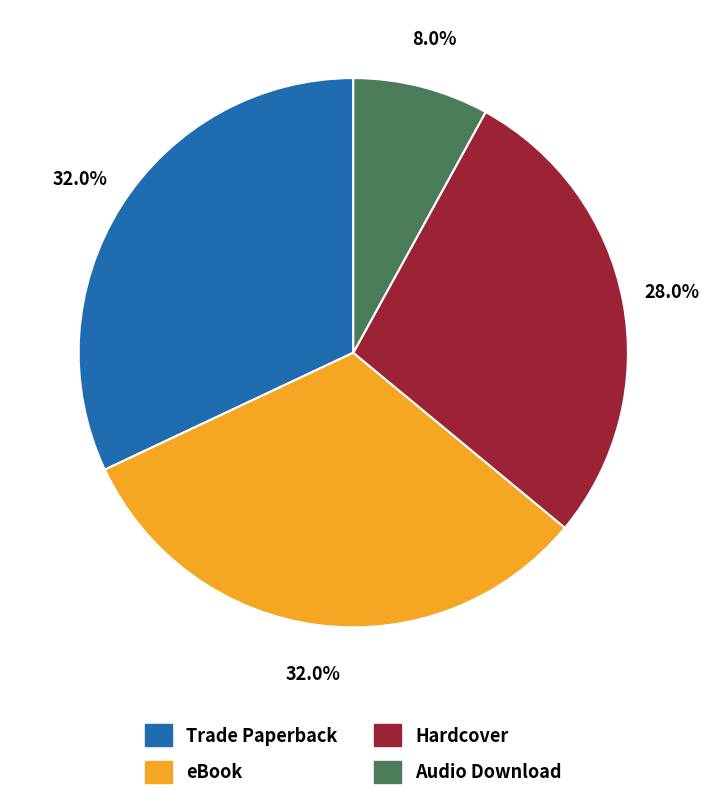

What is the ratio of the value at Hardcover to the value at Trade Paperback?

0.9